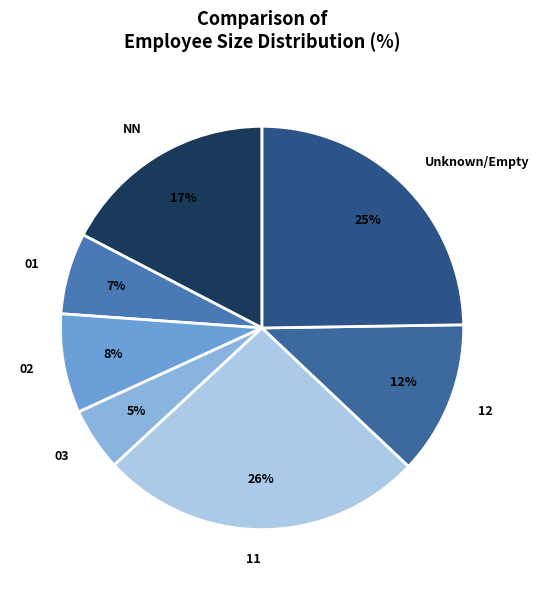

The 11 slice represents 26% of the pie. True or false?

True